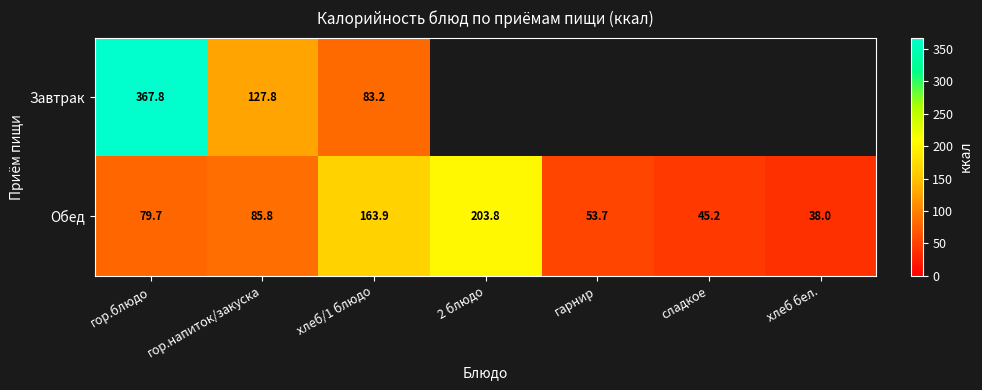

At which label is Обед closest to 120?

гор.напиток/закуска